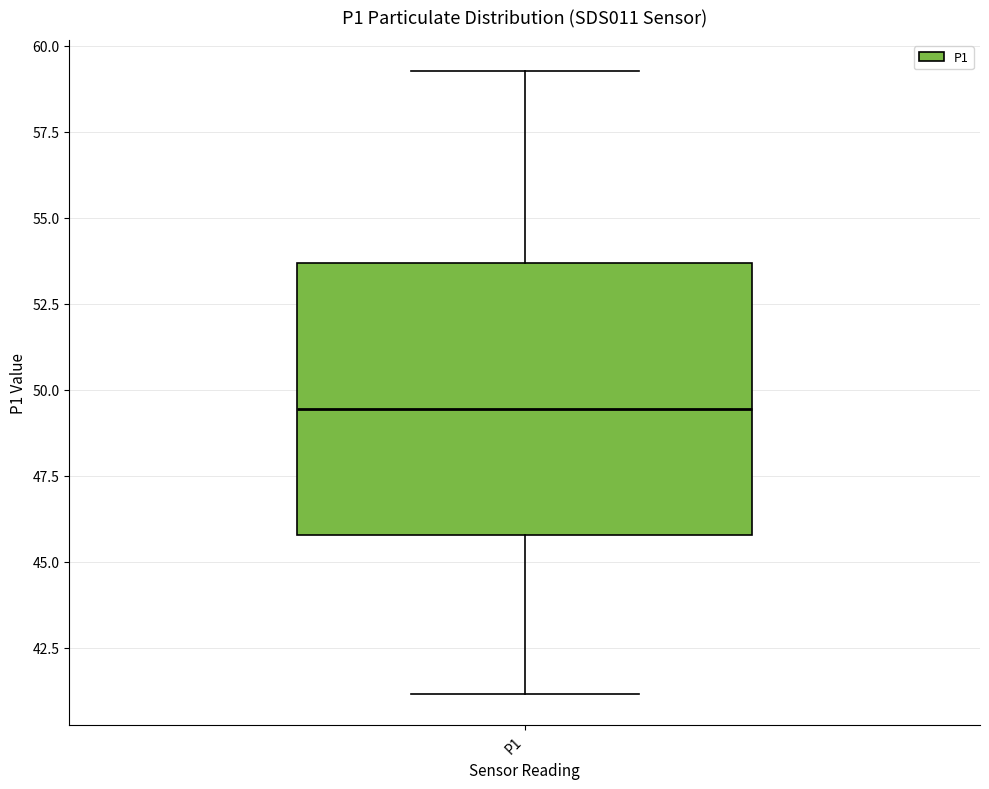

Read this box plot against the y-axis: the position of the median line, the range covered by the box, and the ends of both whiskers. The values are not printed on the chart, so give them approximately, as read against the axis.

median 49.5, box 46.0 to 53.5, whiskers 41.0 to 59.5